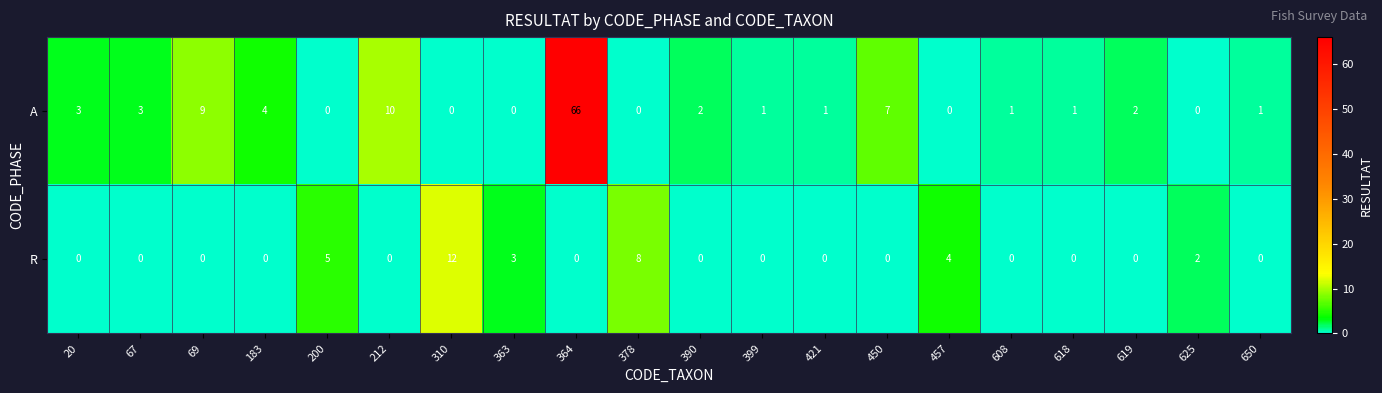

Which series changed the most between 364 and 421?

A